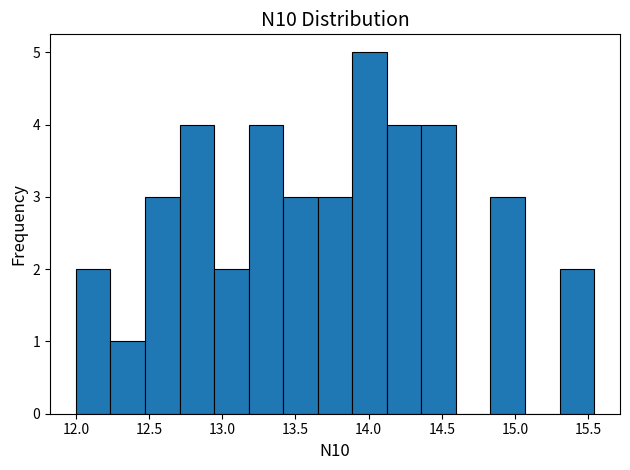

Over which range of the x-axis is the bar tallest?

13.90 to 14.10